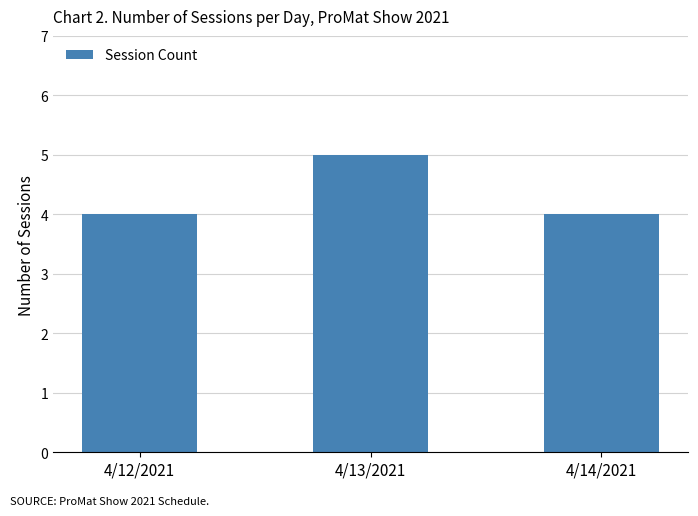

What is the sum of all values?

13